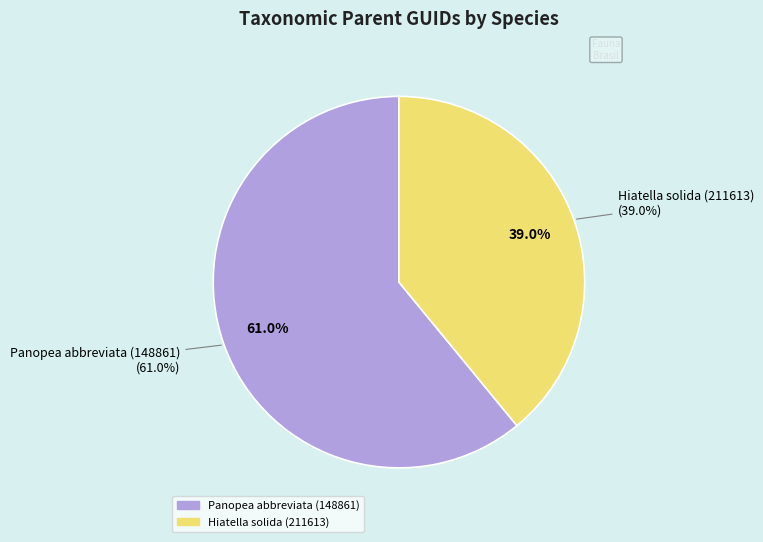

The Panopea abbreviata (148861) slice represents 61% of the pie. True or false?

True